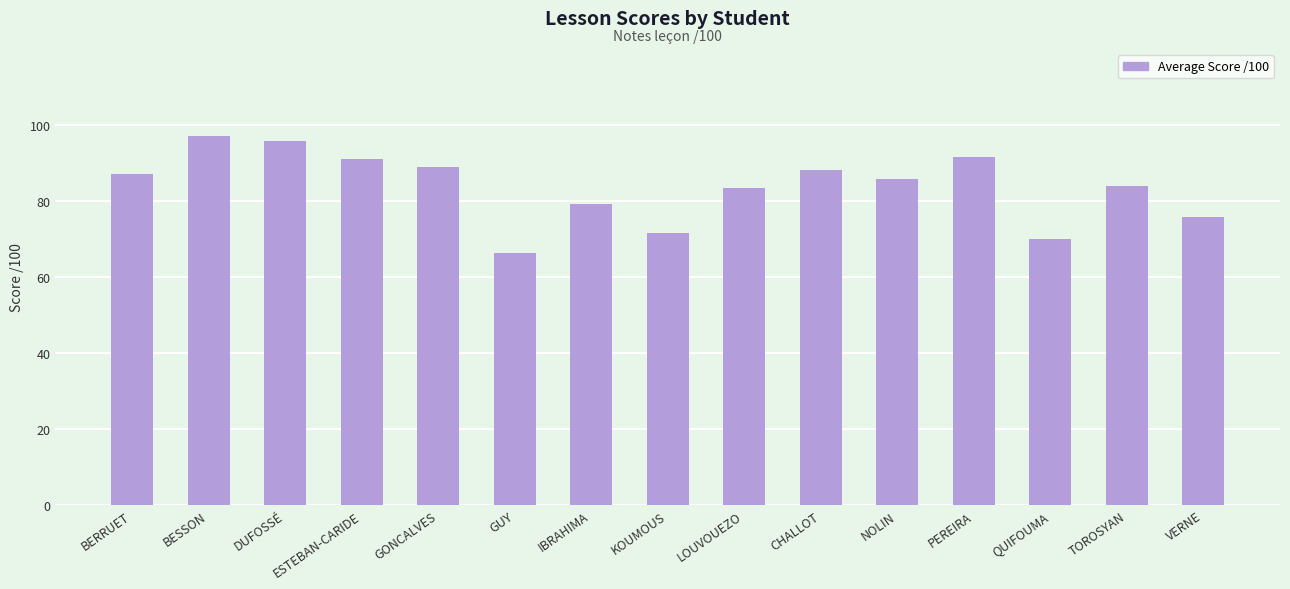

True or false: the data shows 54.7 at BERRUET.

False